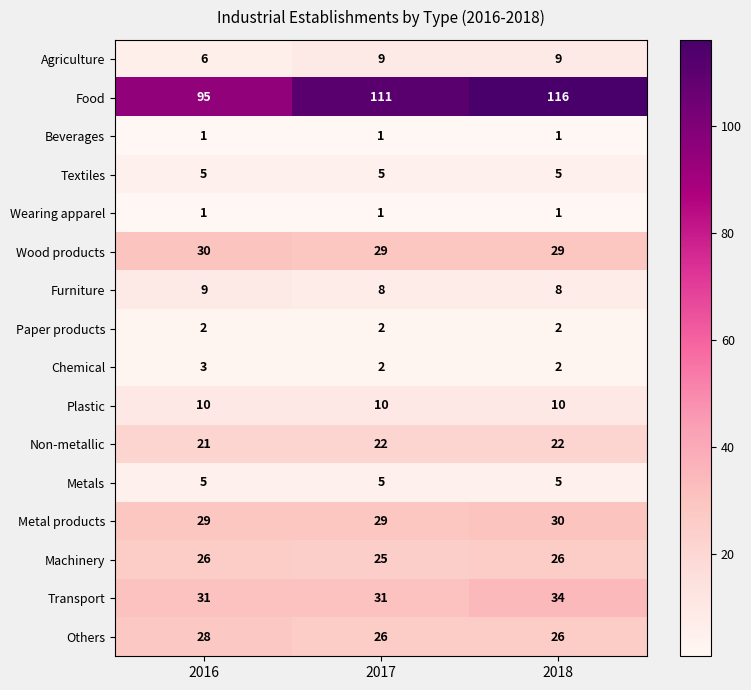

Count the Furniture values in the range 8 to 9.

3